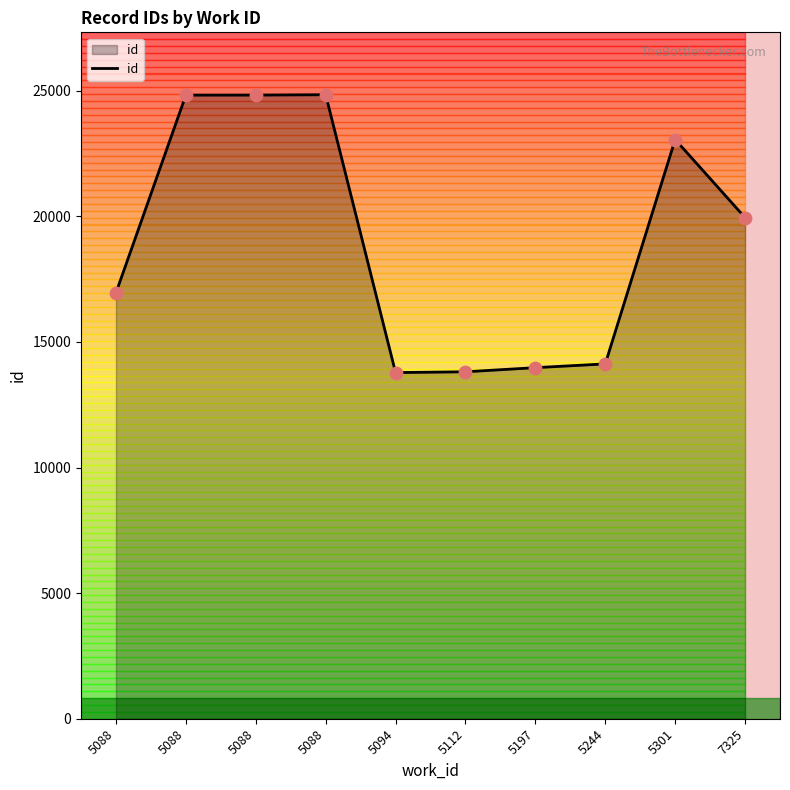

Between 5088 and 5094, which is larger?

5088